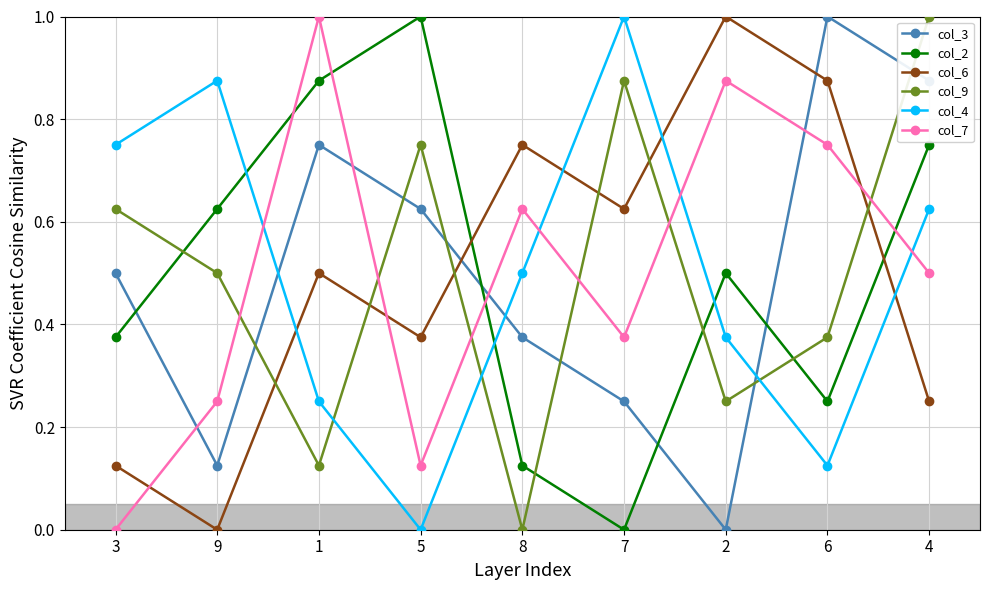

Which series changed the most between 1 and 8?

col_2